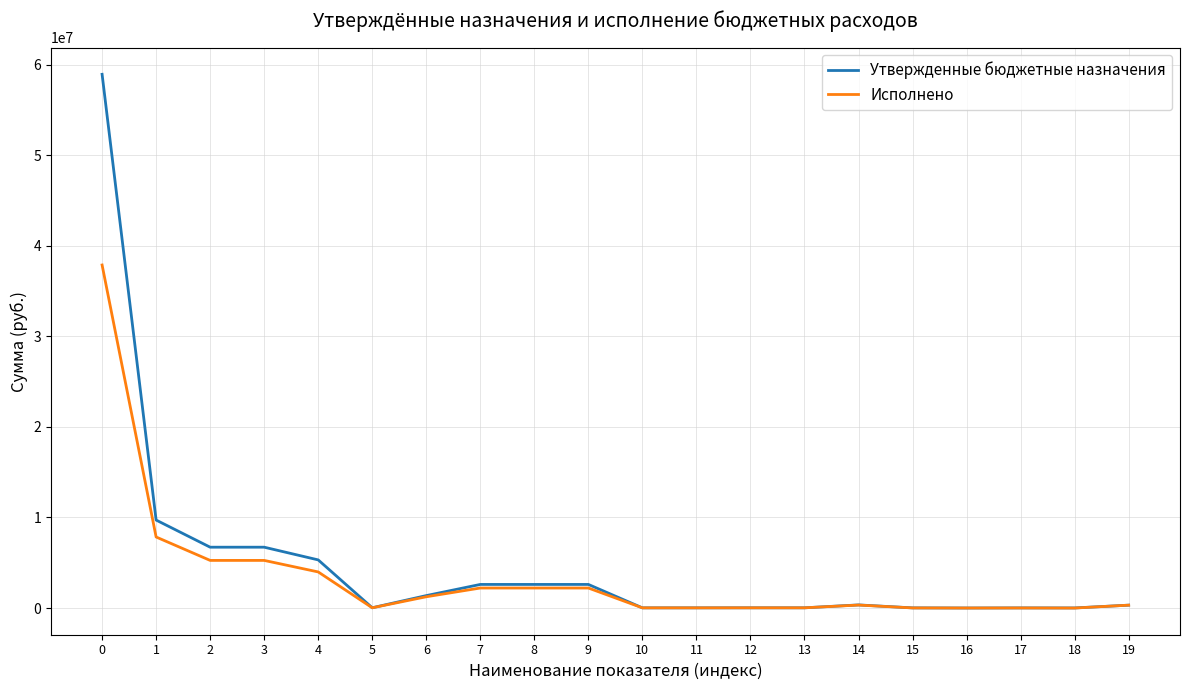

Which series changed the most between 1 and 12?

Утвержденные бюджетные назначения